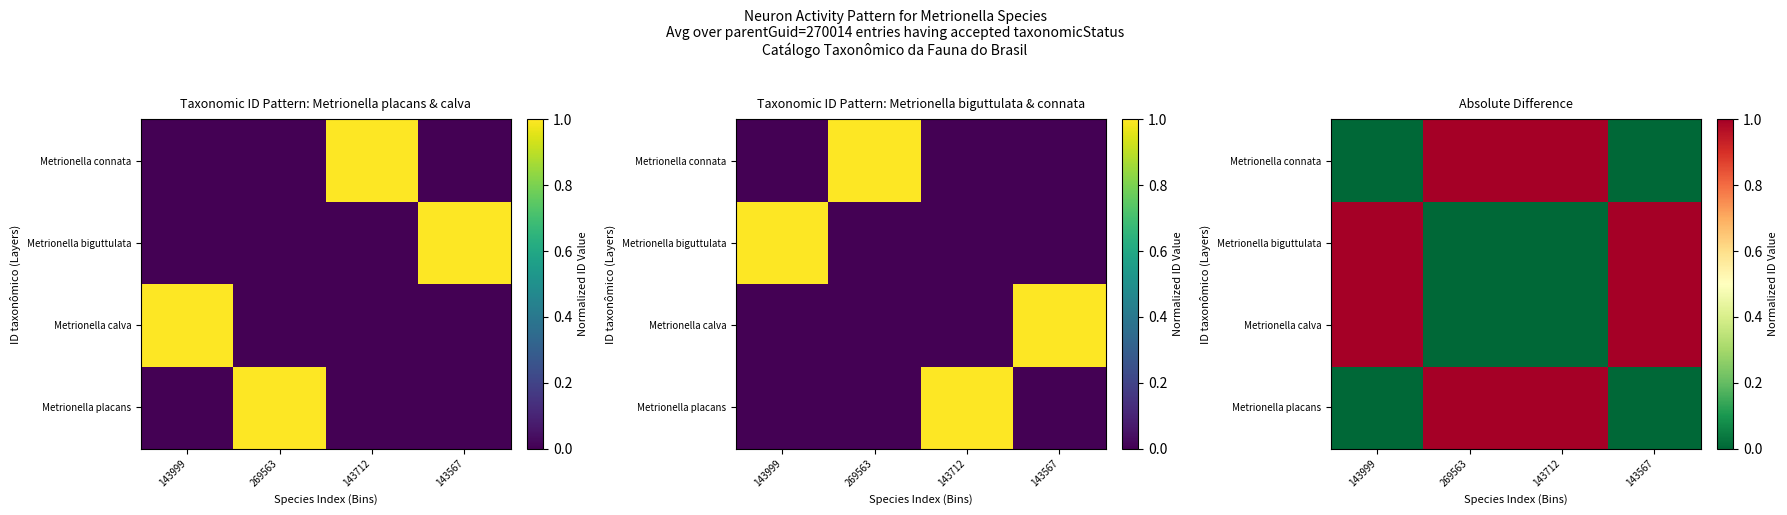

Which category has the lowest value across all series?

143999